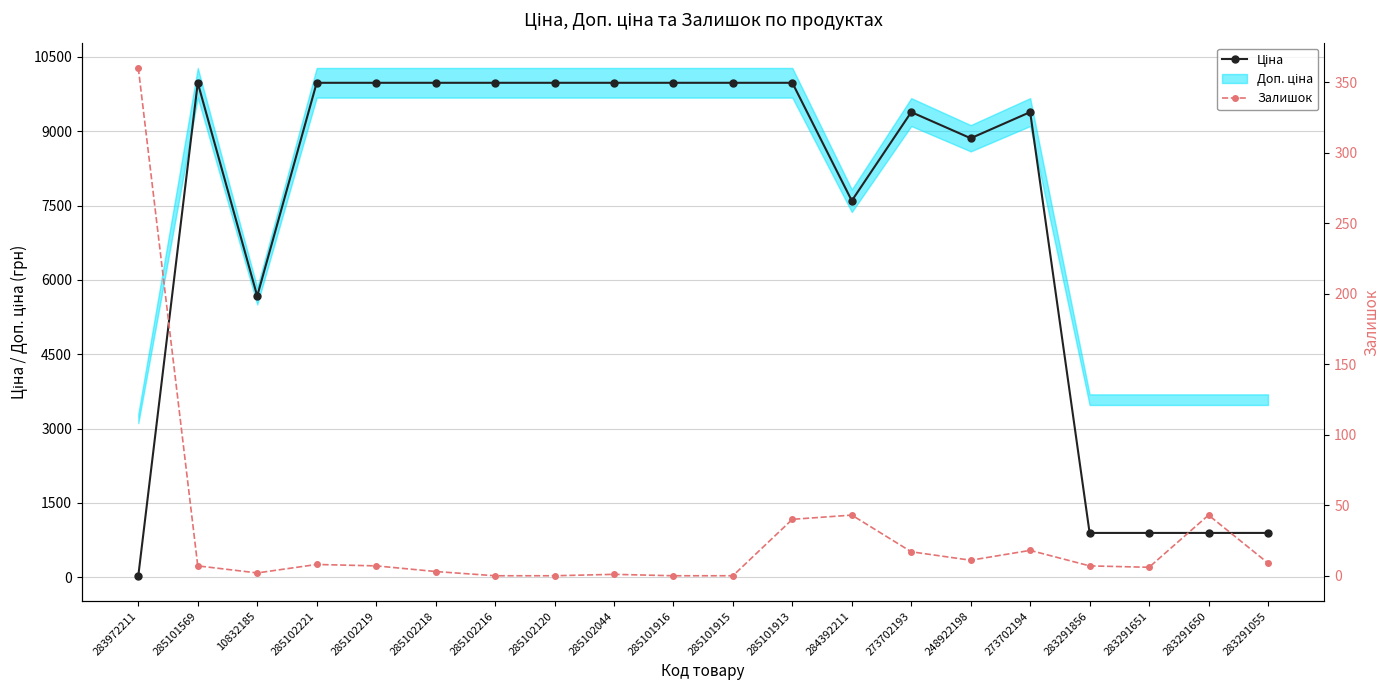

At which category does Ціна reach its first local valley?

10832185